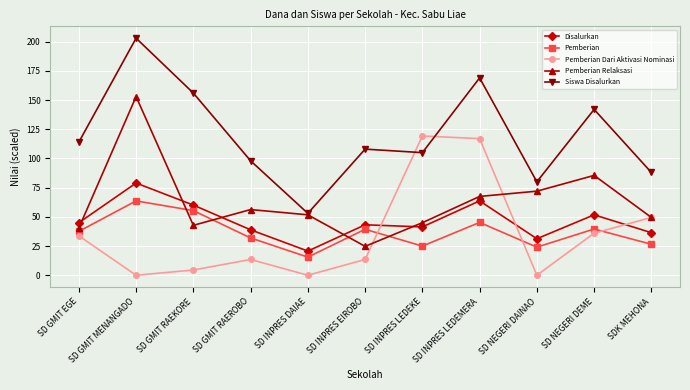

Does the chart have visible grid lines?

Yes